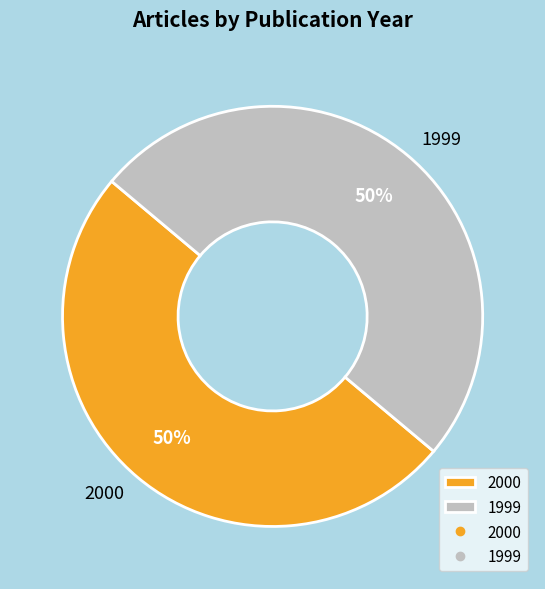

To the nearest percent, what is the combined percentage of 2000 and 1999?

100%